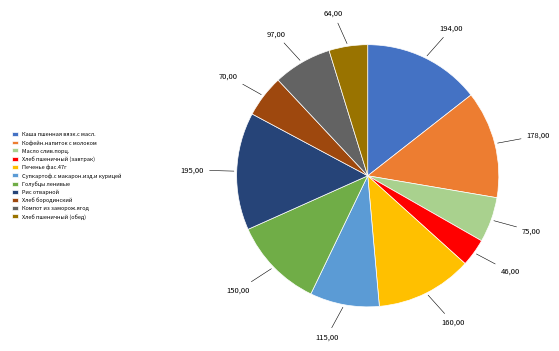

Approximately how many times larger is the value at Хлеб пшеничный (обед) compared to Печенье фас.47г?

0.4